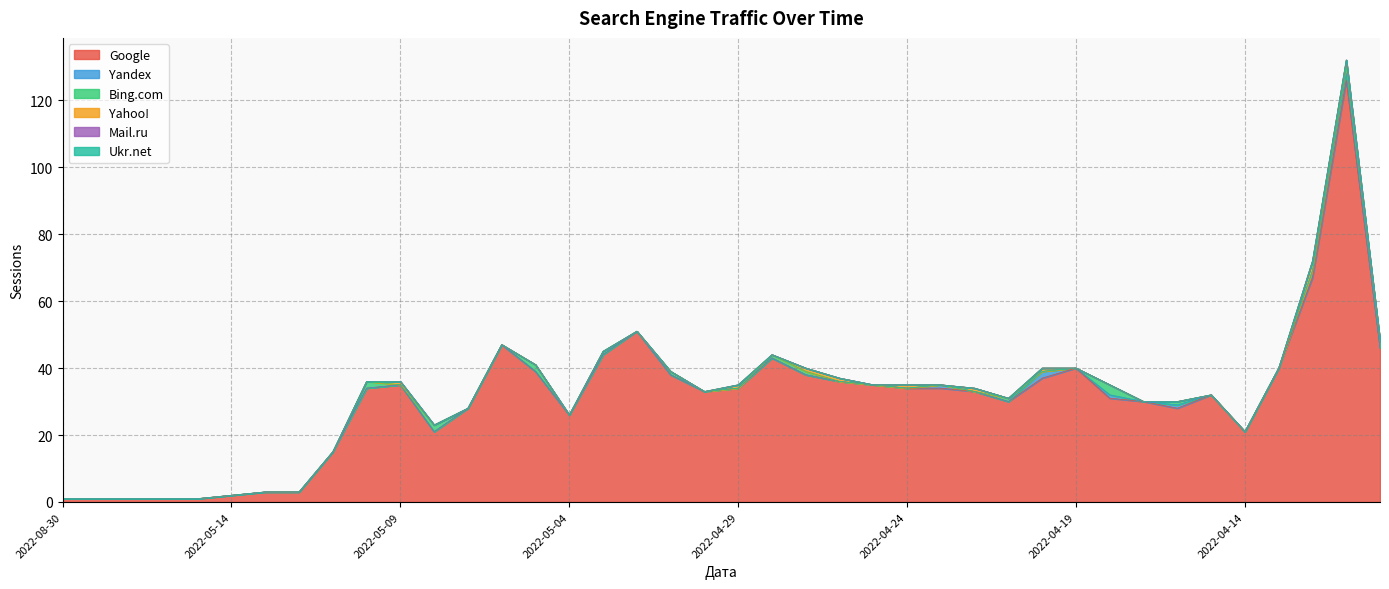

True or false: Bing.com and Yandex intersect in this chart.

True